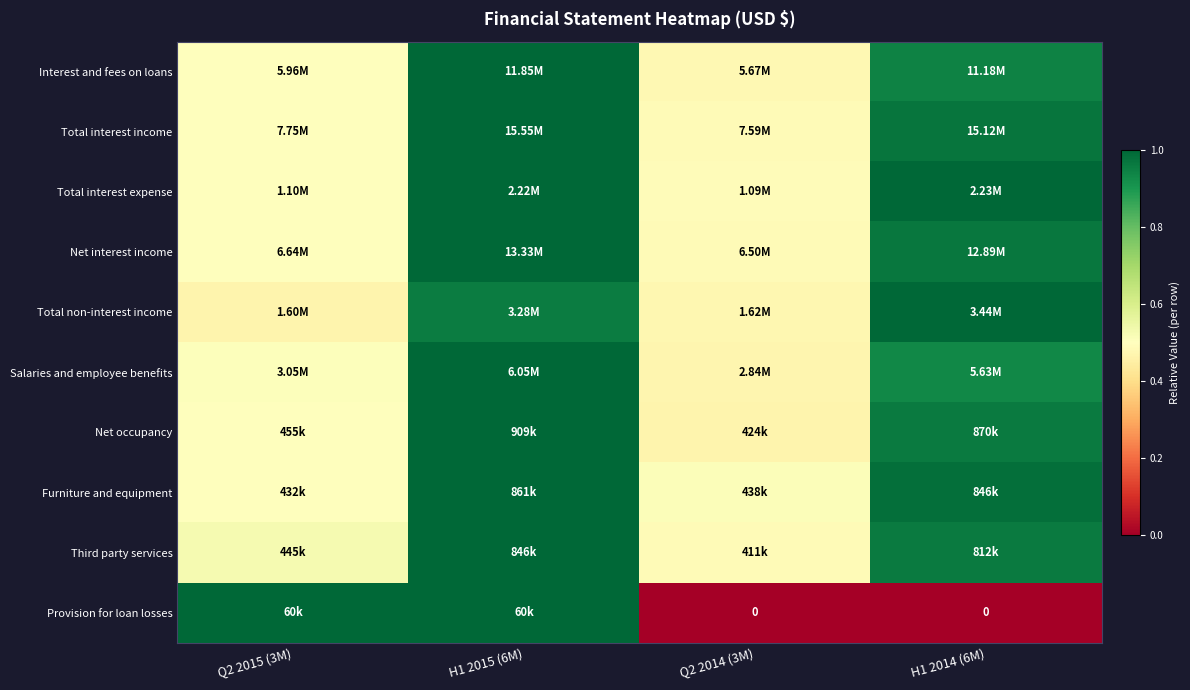

At which category is the sum across all series the highest?

H1 2015 (6M)